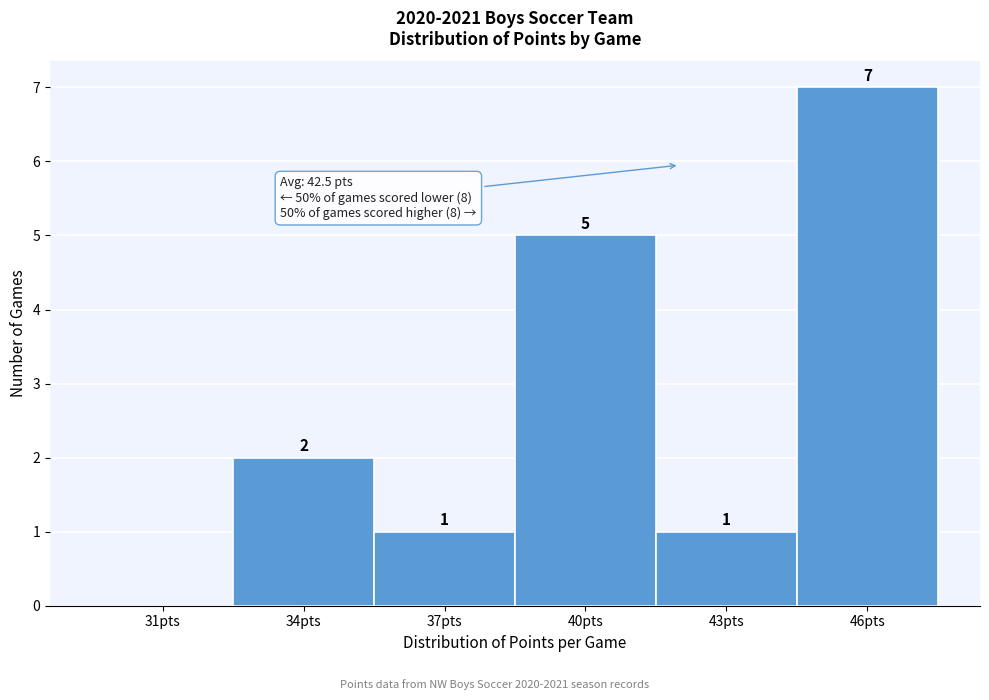

Reading right to left, list all the values displayed in this chart.

46pts=7	43pts=1	40pts=5	37pts=1	34pts=2	31pts=0